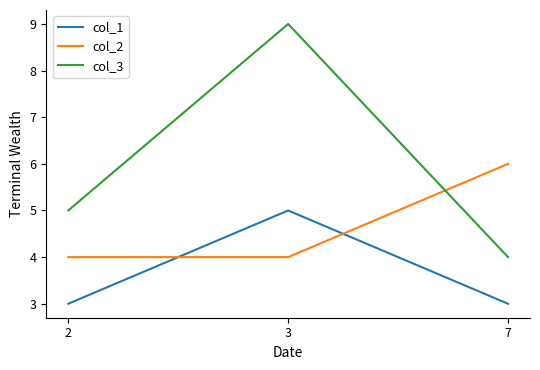

Which category has the highest value in the col_3 series?

3